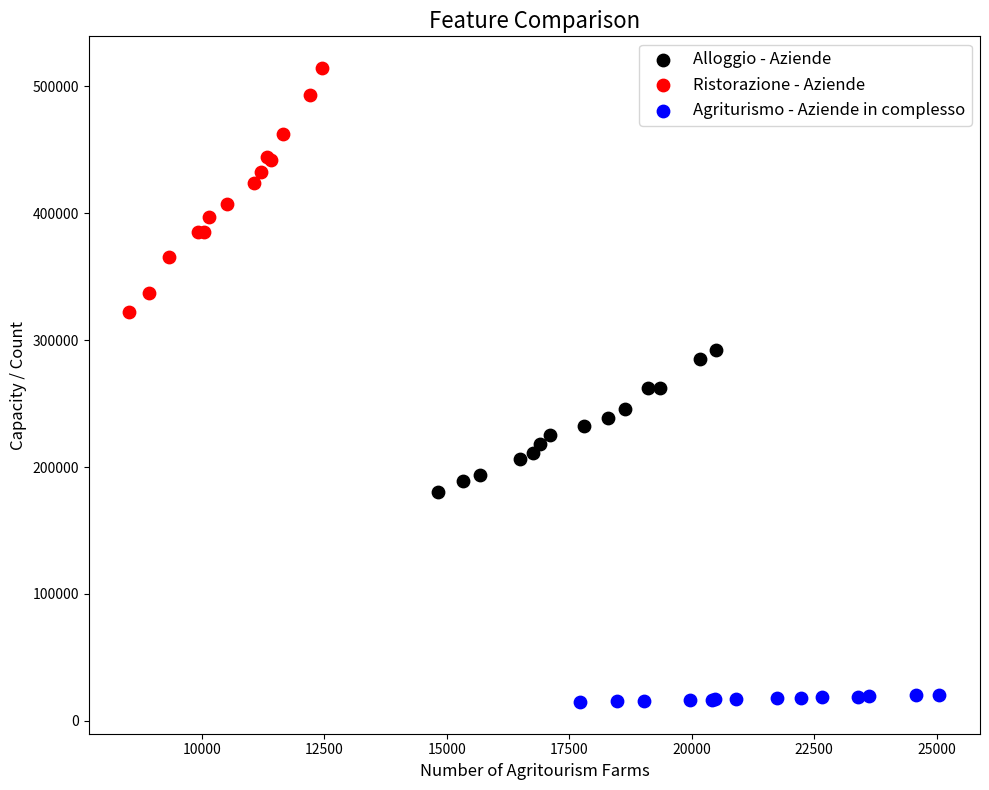

Which series has the widest spread of Y values?

Ristorazione - Aziende